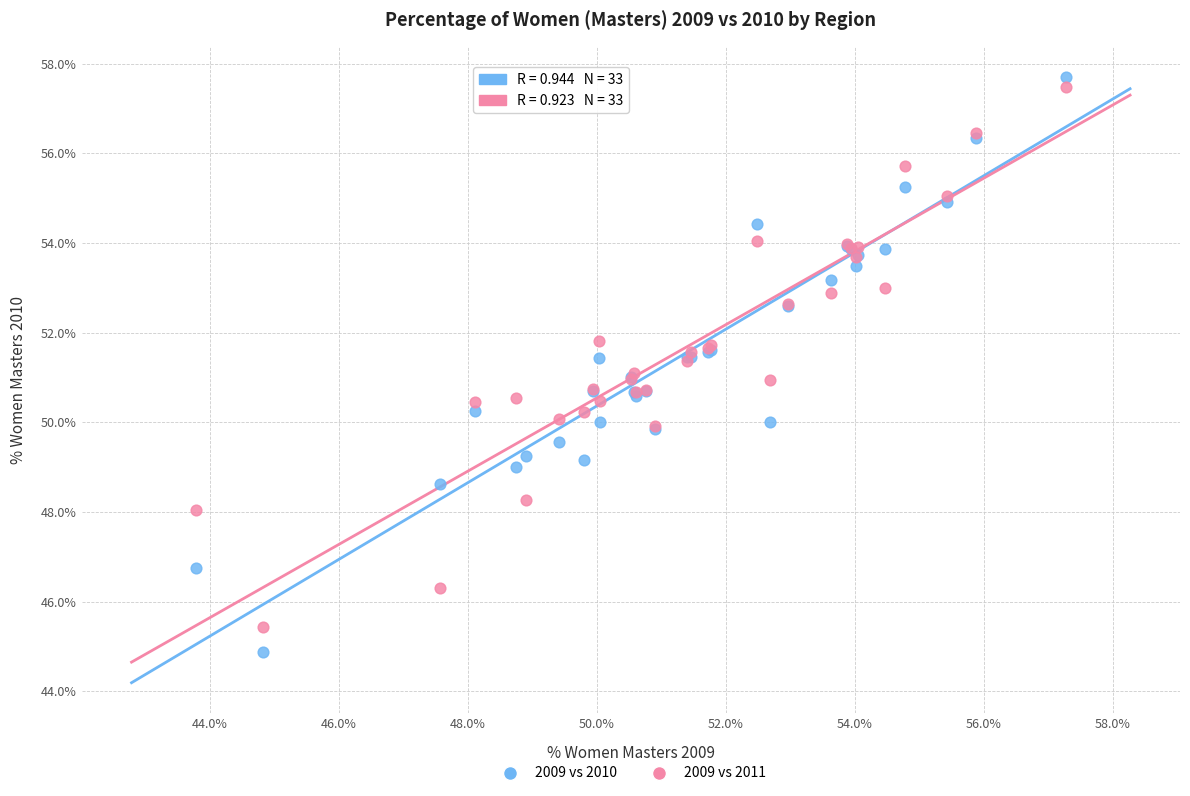

Which series has the widest spread of Y values?

2009 vs 2010